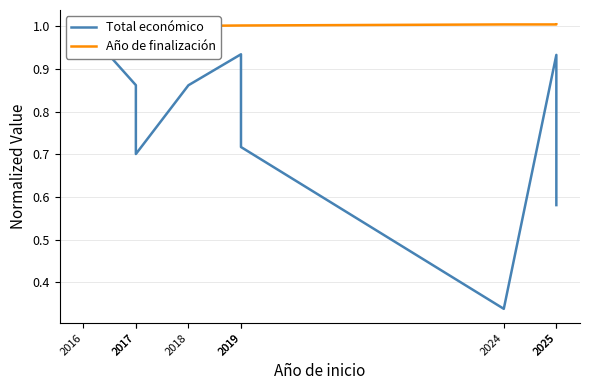

Reading right to left, list all the values displayed in this chart.

Total económico: 2025=0.6	2025=0.9	2024=0.3	2019=0.7	2019=0.9	2018=0.9	2017=0.7	2017=0.9	2016=1.0
Año de finalización: 2025=1.0	2025=1.0	2024=1.0	2019=1.0	2019=1.0	2018=1.0	2017=1.0	2017=1.0	2016=1.0